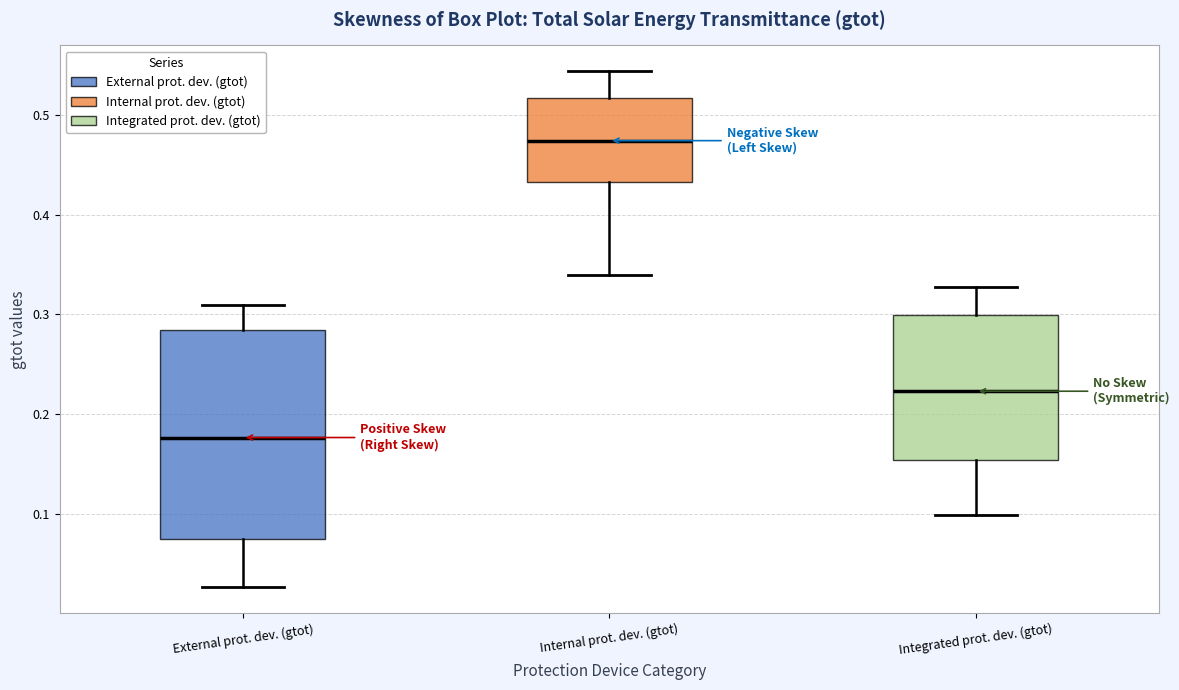

Reading left to right, read every box against the y-axis: the position of its median line, the range the box covers, and the ends of its whiskers. The values are not printed on the chart, so give them approximately, as read against the axis.

External prot. dev. (gtot): median 0.18, box 0.08 to 0.28, whiskers 0.03 to 0.31
Internal prot. dev. (gtot): median 0.47, box 0.43 to 0.52, whiskers 0.34 to 0.54
Integrated prot. dev. (gtot): median 0.22, box 0.15 to 0.30, whiskers 0.10 to 0.33